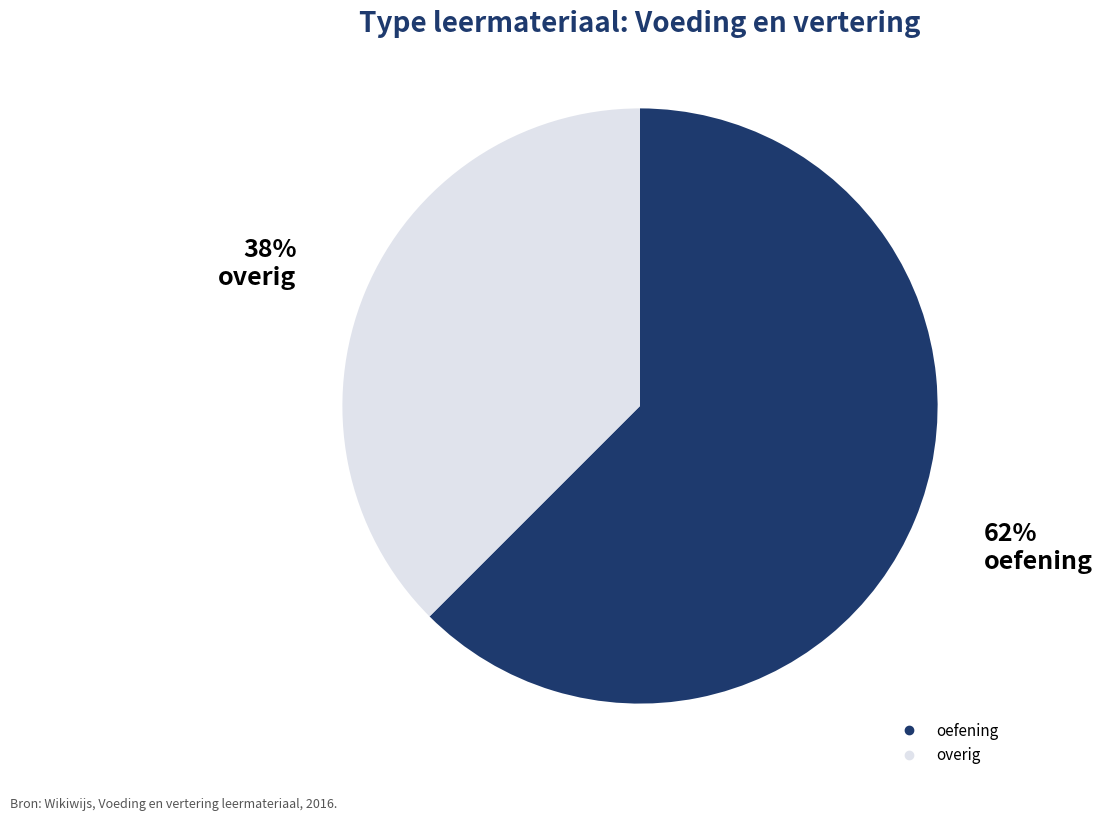

To the nearest percent, what is the average slice percentage?

50%